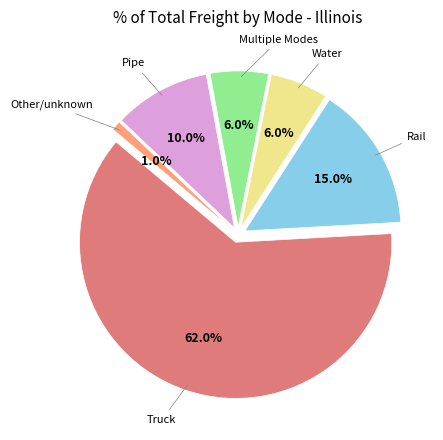

Combined, do Water and Pipe account for over 50%?

No